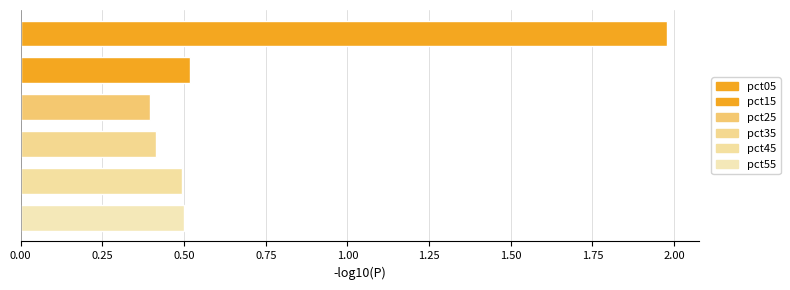

What is the value of the 4th bar from the top?

0.4